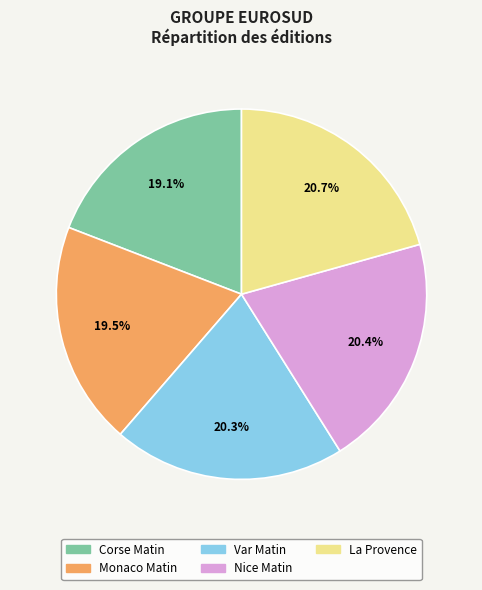

Do Nice Matin and Corse Matin together represent more than half of the pie?

No